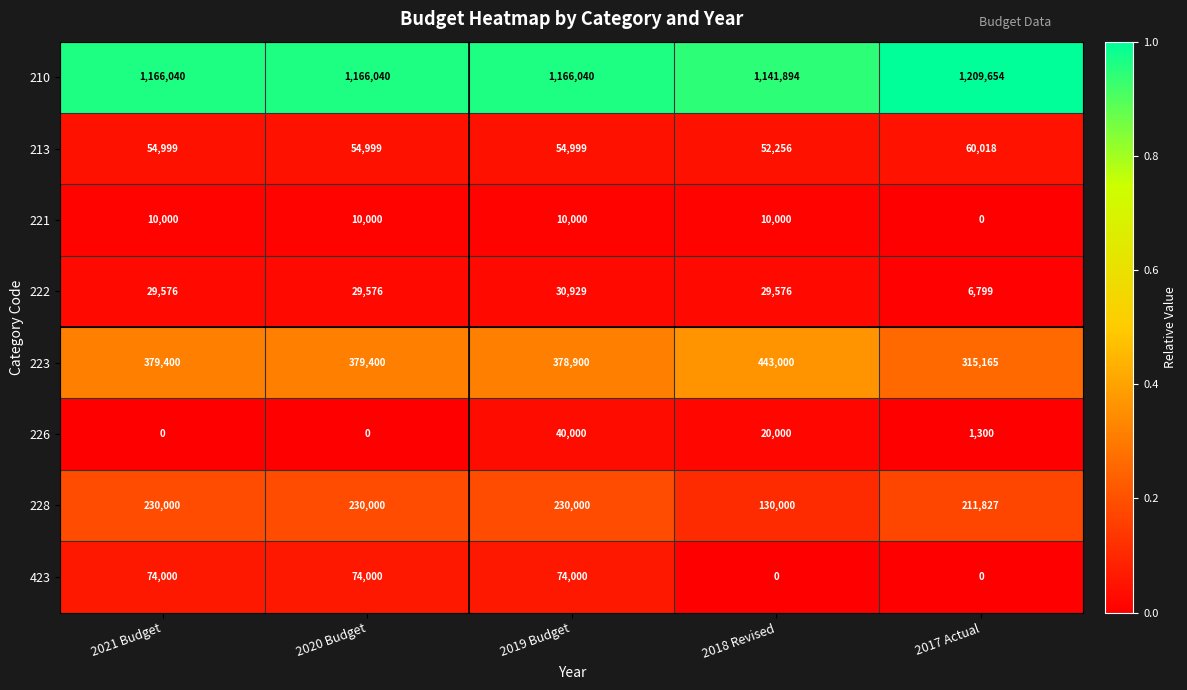

At 2018 Revised, list the series in order from smallest to largest.

423, 221, 226, 222, 213, 228, 223, 210